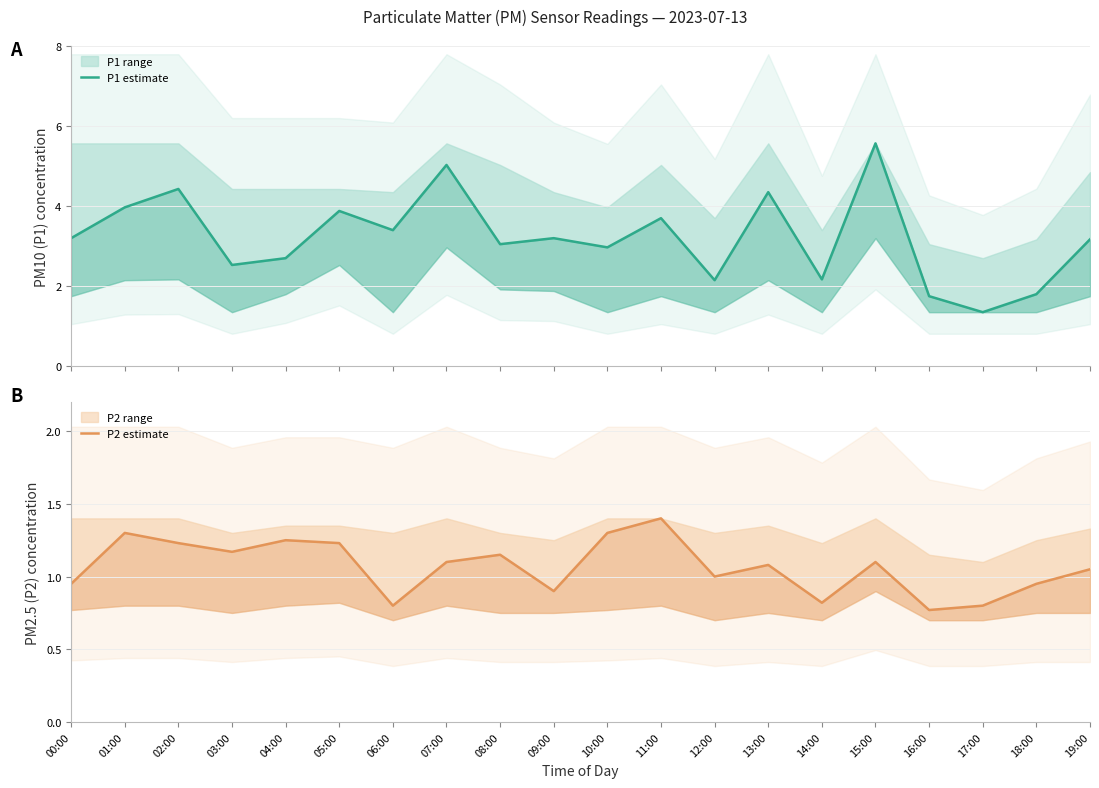

List the labels in order of P1 estimate value, largest first.

15:00, 07:00, 02:00, 13:00, 01:00, 05:00, 11:00, 06:00, 00:00, 09:00, 19:00, 08:00, 10:00, 04:00, 03:00, 14:00, 12:00, 18:00, 16:00, 17:00